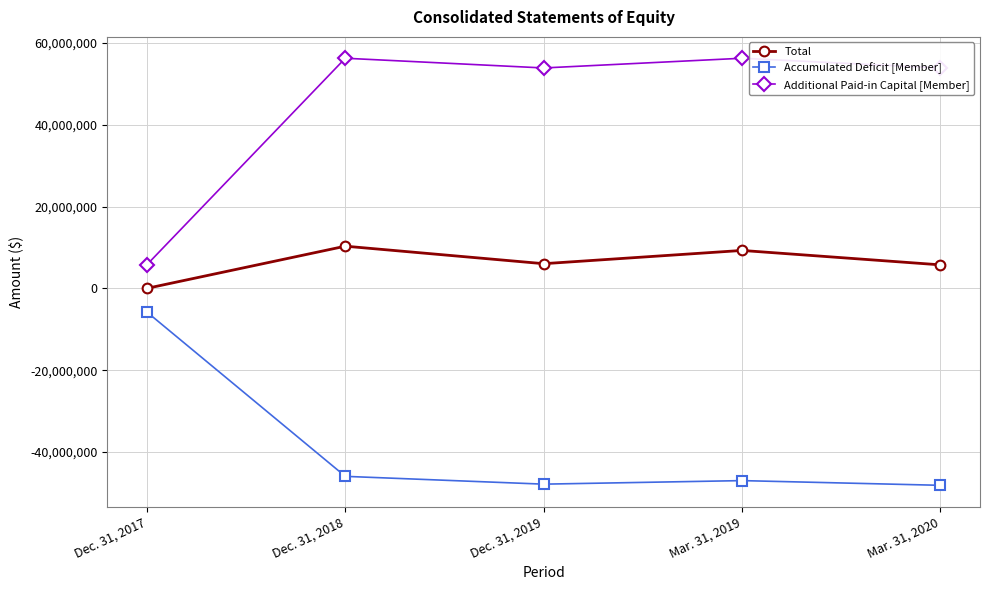

At which category does Additional Paid-in Capital [Member] reach its first local peak?

Dec. 31, 2018